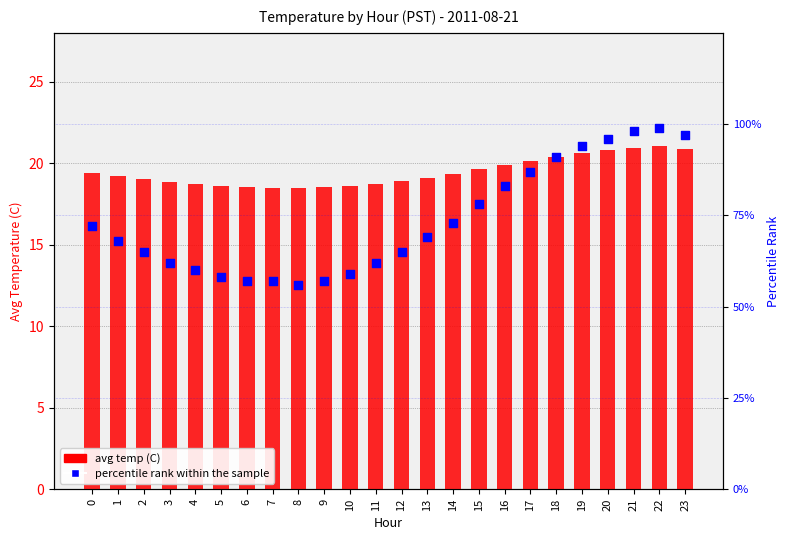

Which series contains the lowest Y value?

avg temp (C)